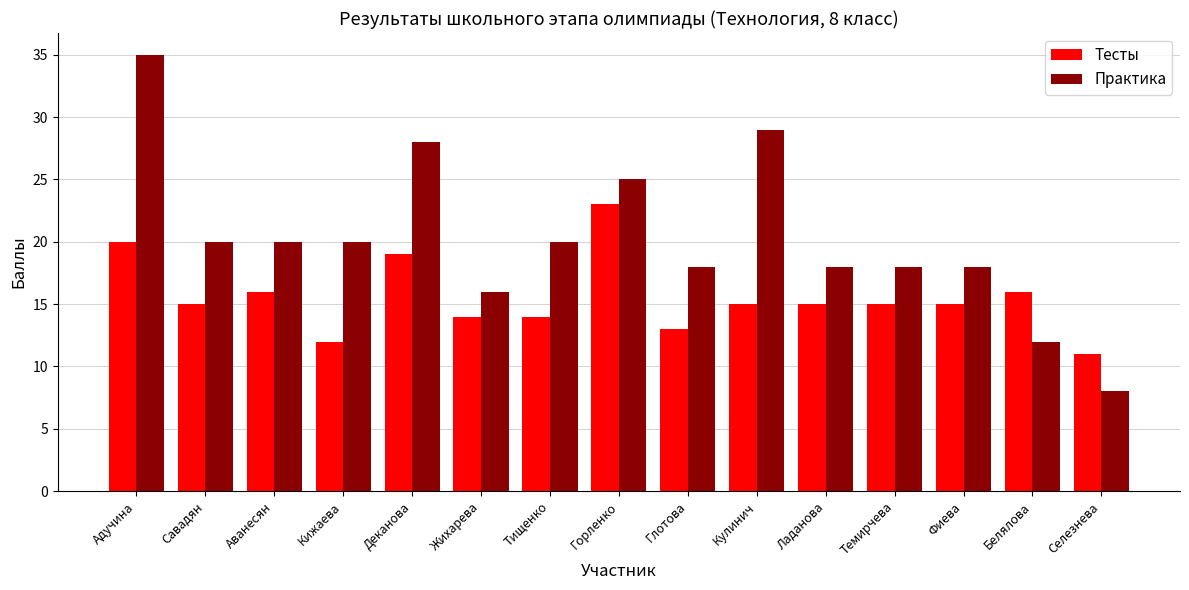

How many bars are there in each group?

2